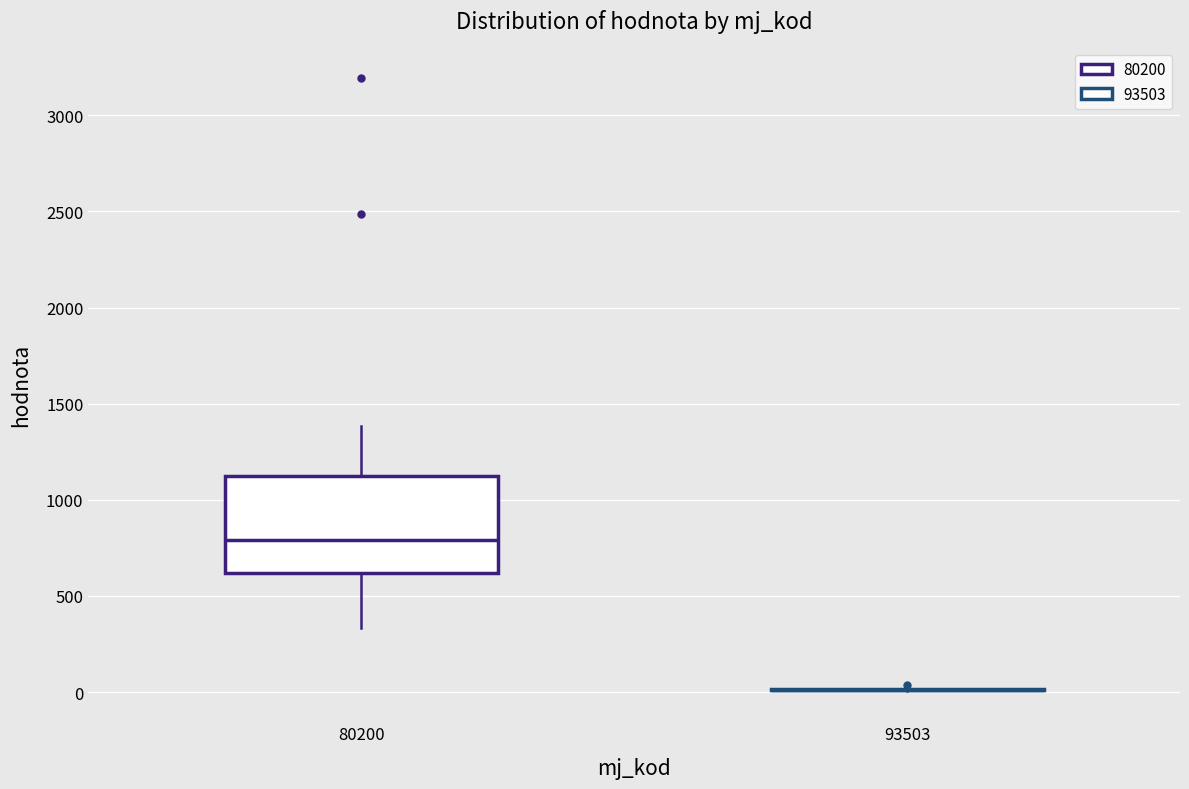

Reading left to right, transcribe this box plot: for each box, give where its median line is, the range the box spans, and where its two whiskers end, as read against the y-axis. The values are not printed on the chart, so give them approximately, as read against the axis.

80200: median 800, box 600 to 1150, whiskers 350 to 1400
93503: box collapsed to a line at 0, whiskers 0 to 0